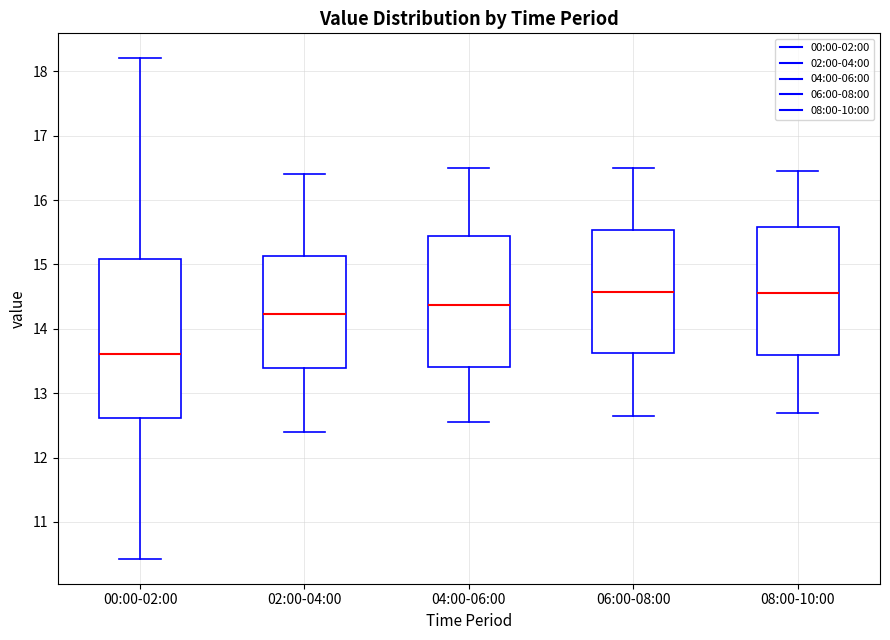

Comparing the boxes themselves (not the whiskers), which one is the tallest?

00:00-02:00